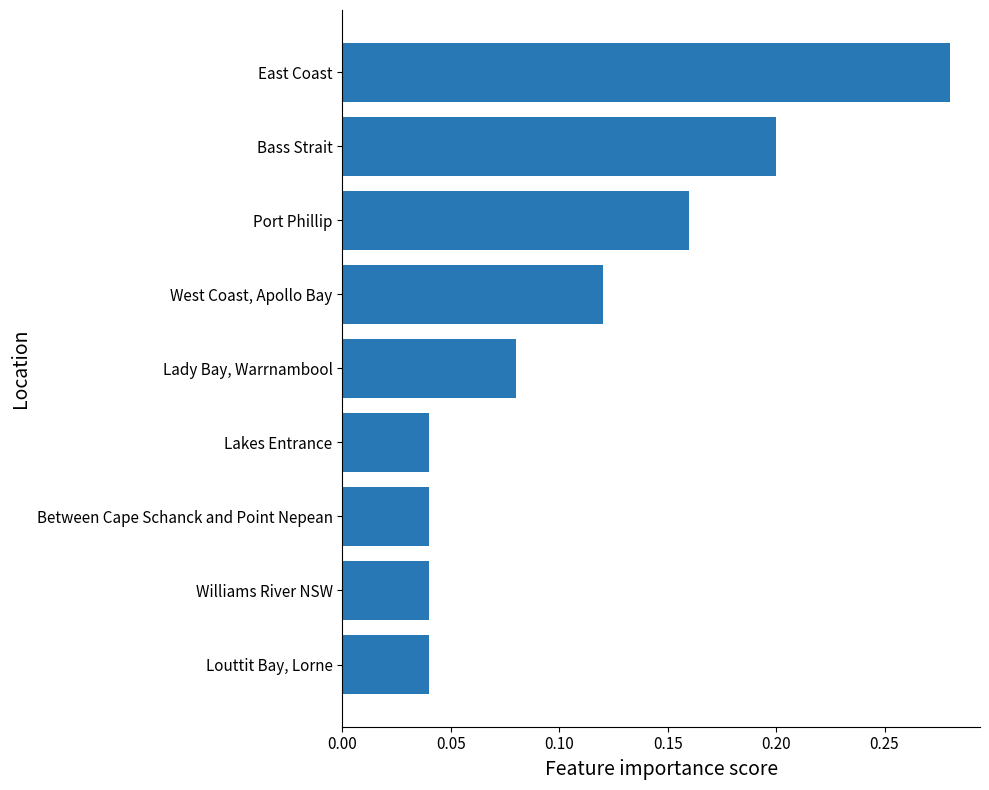

How many categories are shown in the chart?

9